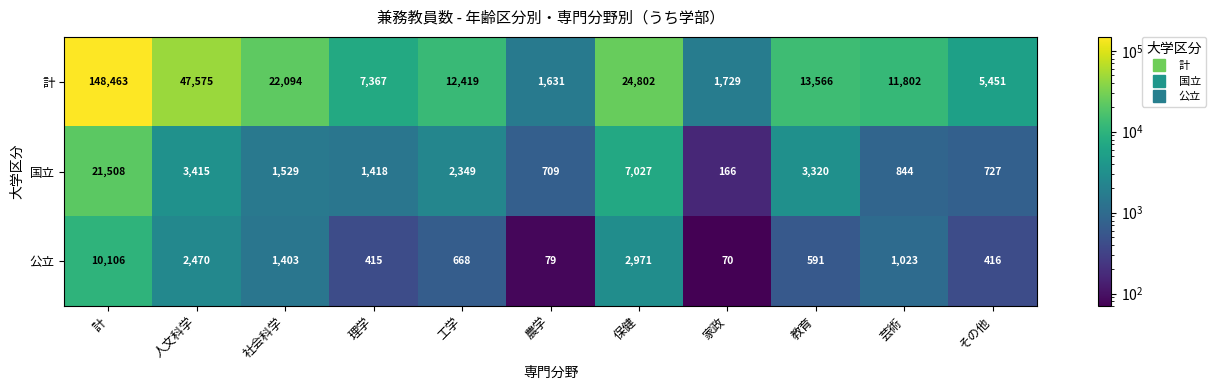

At which label is 公立 closest to 5088?

保健